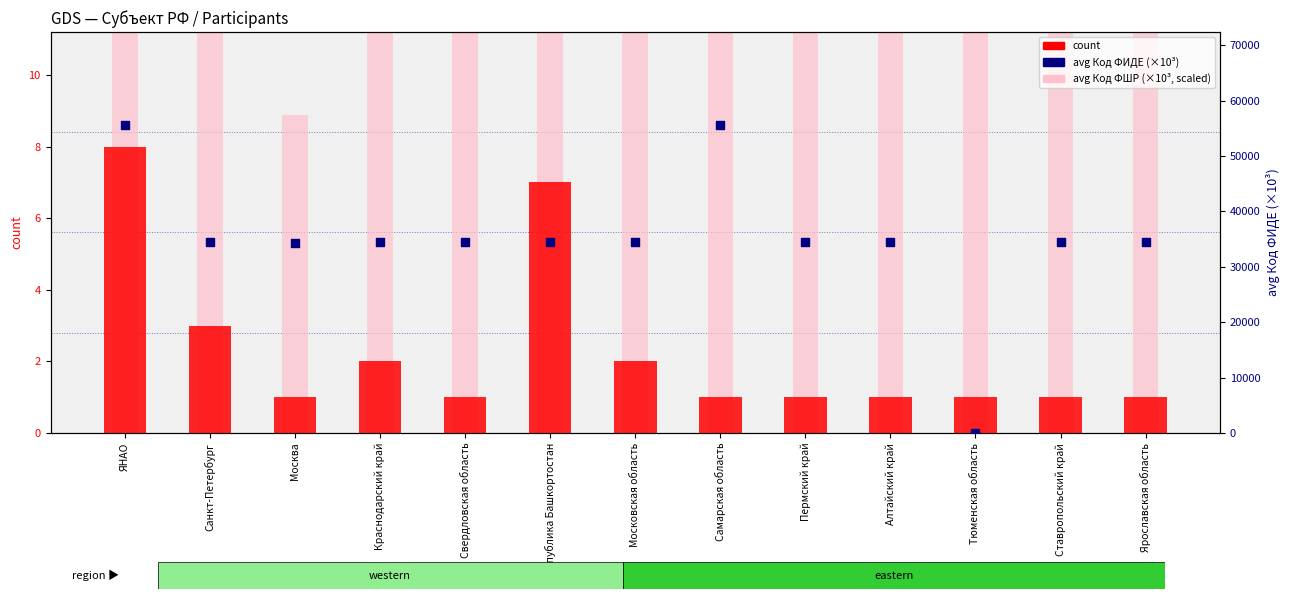

At which category is the sum across all series the highest?

ЯНАО